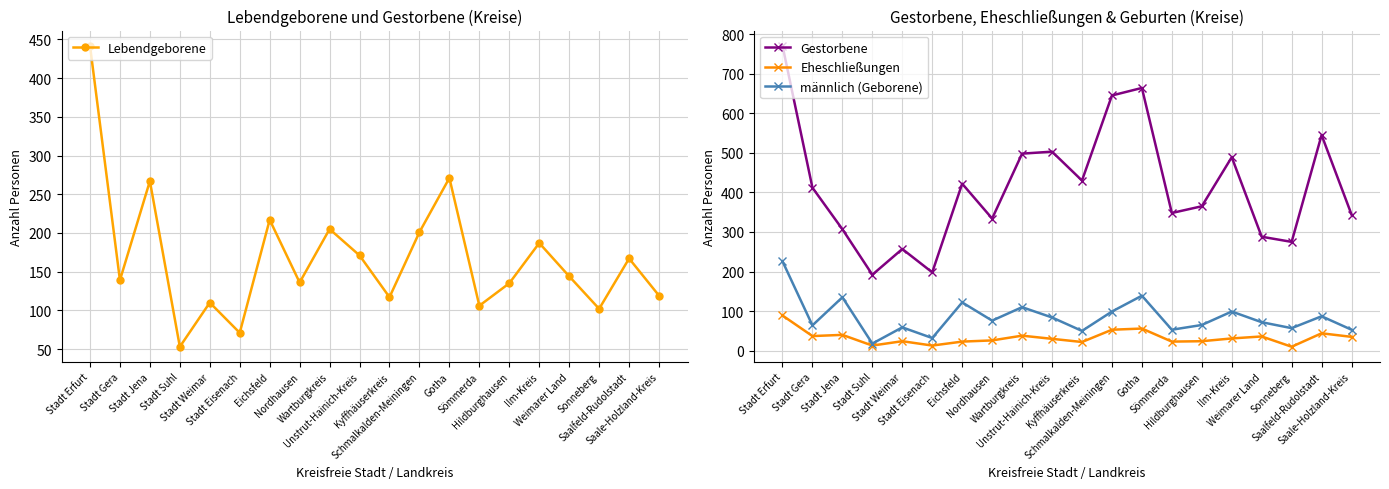

How many data points in Lebendgeborene are above 144?

9